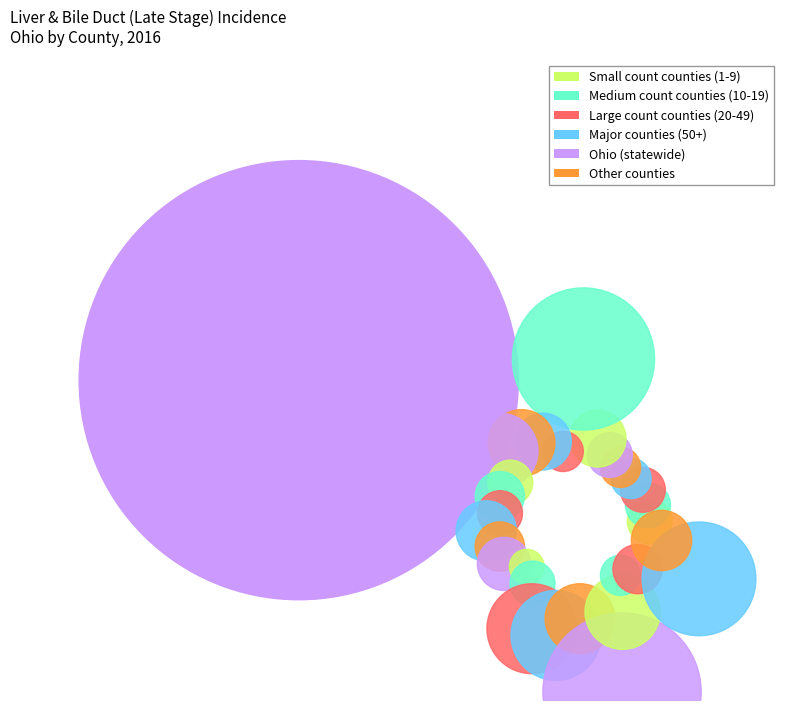

Which has a higher value, Ohio or Ross County?

Ohio